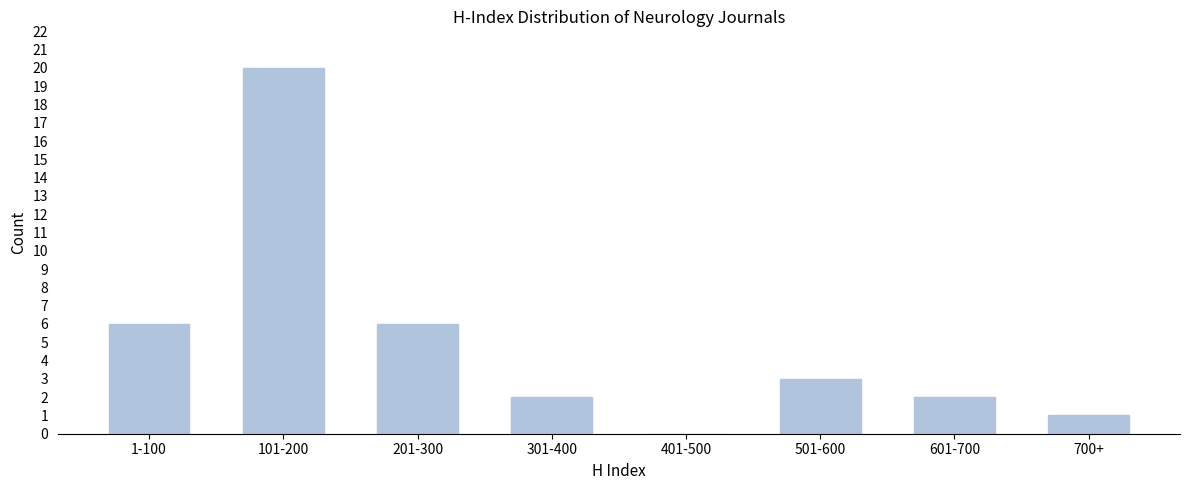

Reading left to right, list all the values displayed in this chart.

1-100=6	101-200=20	201-300=6	301-400=2	401-500=0	501-600=3	601-700=2	700+=1